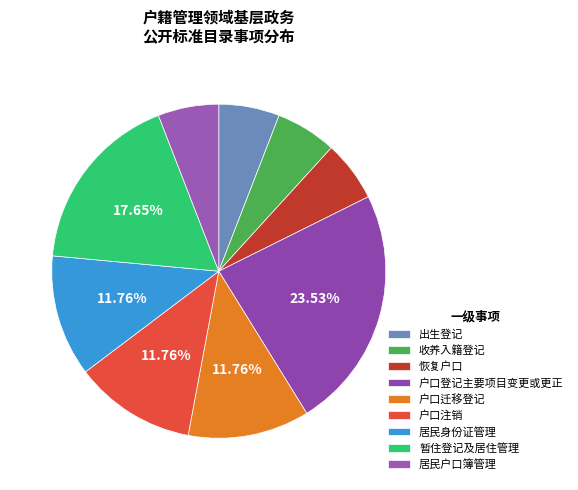

Count the number of slices in the pie.

9